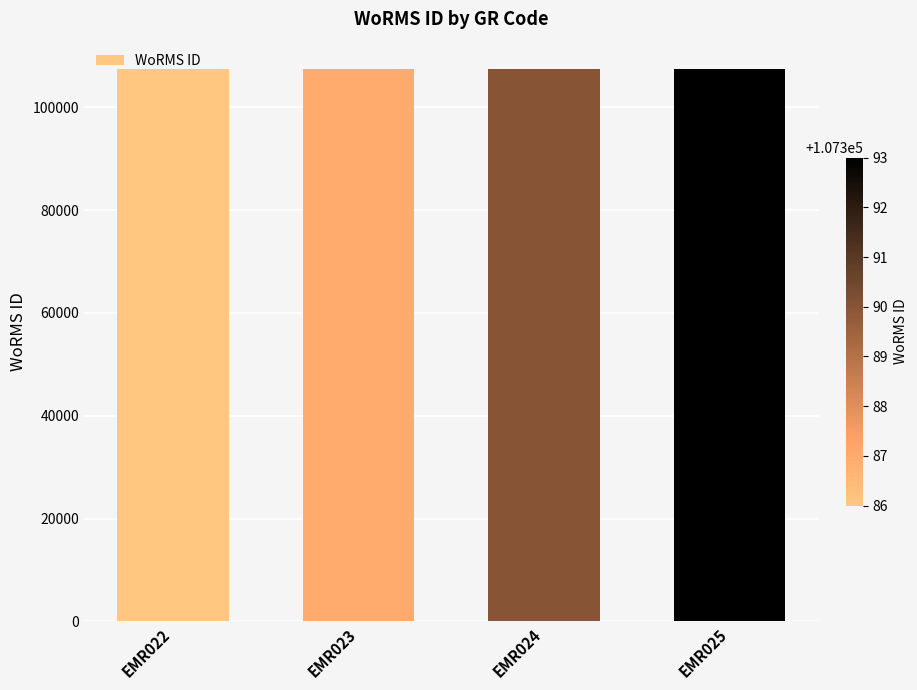

Is it true that the value at EMR022 is 107386?

True